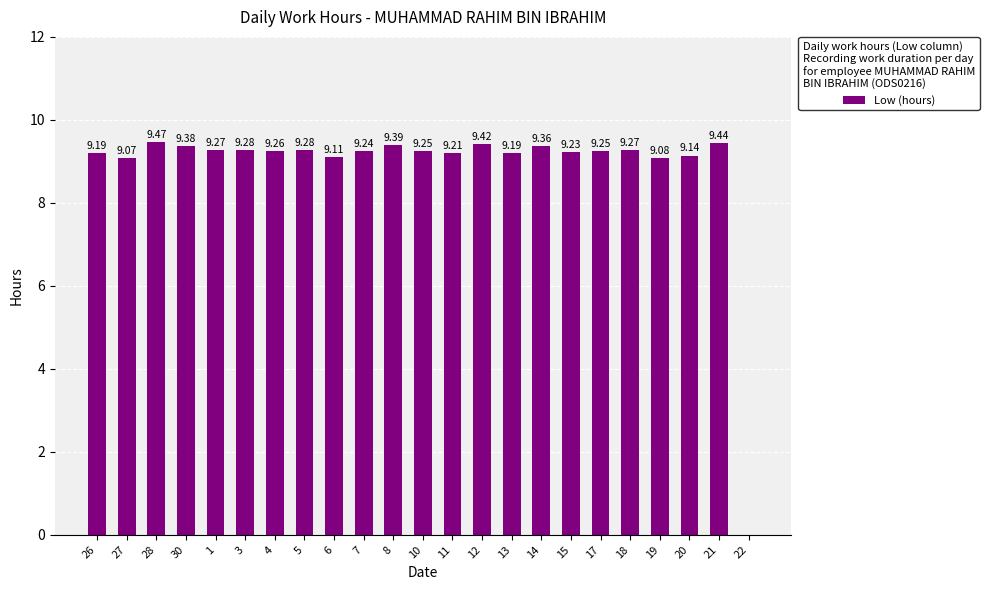

What is the ratio of the value at 14 to the value at 17?

1.0